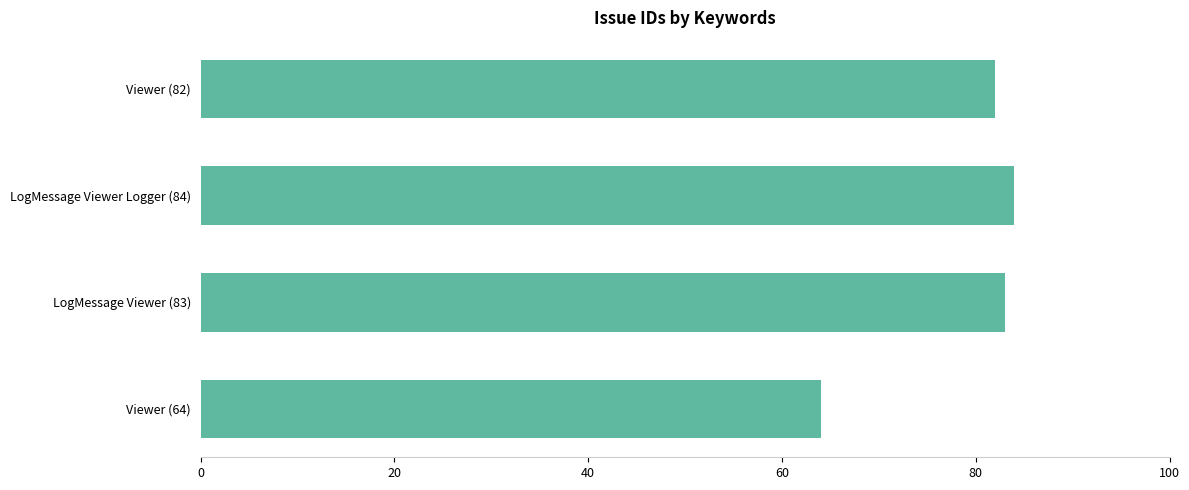

The chart shows a value of 139 at Viewer (82). True or false?

False